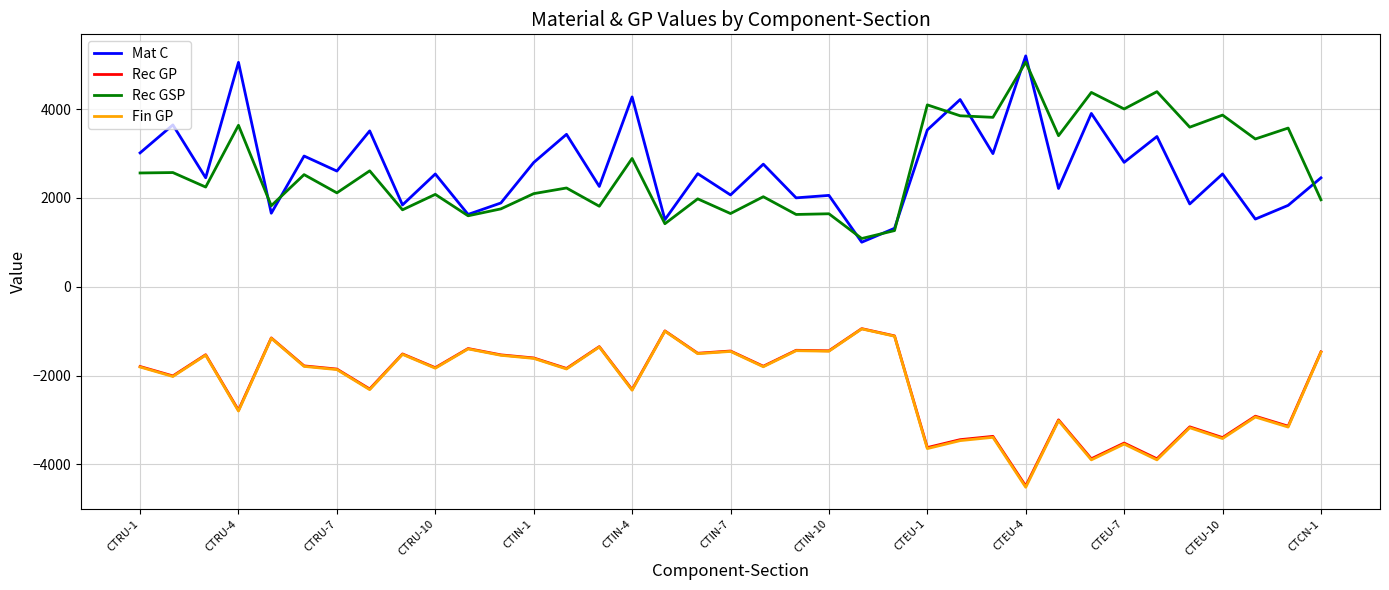

True or false: Rec GSP and Fin GP cross at least once.

False